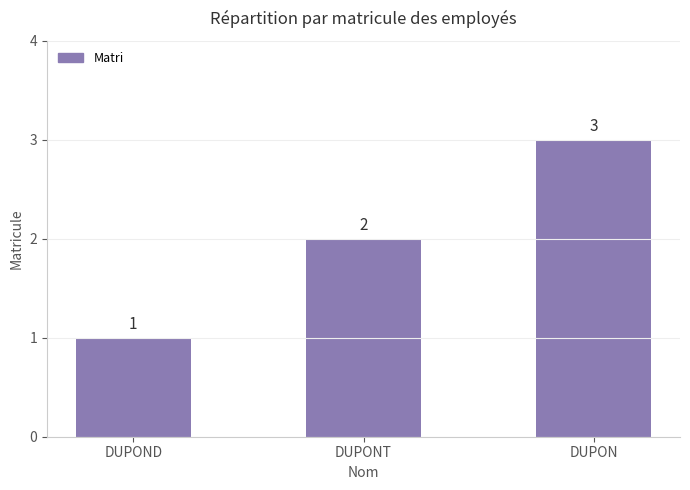

What is the label of the 3rd bar from the left?

DUPON